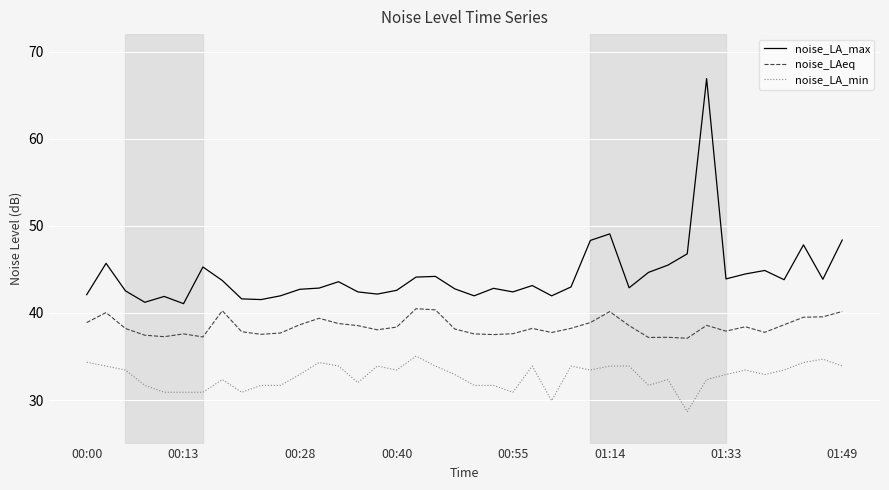

What is the greatest value displayed?

66.9